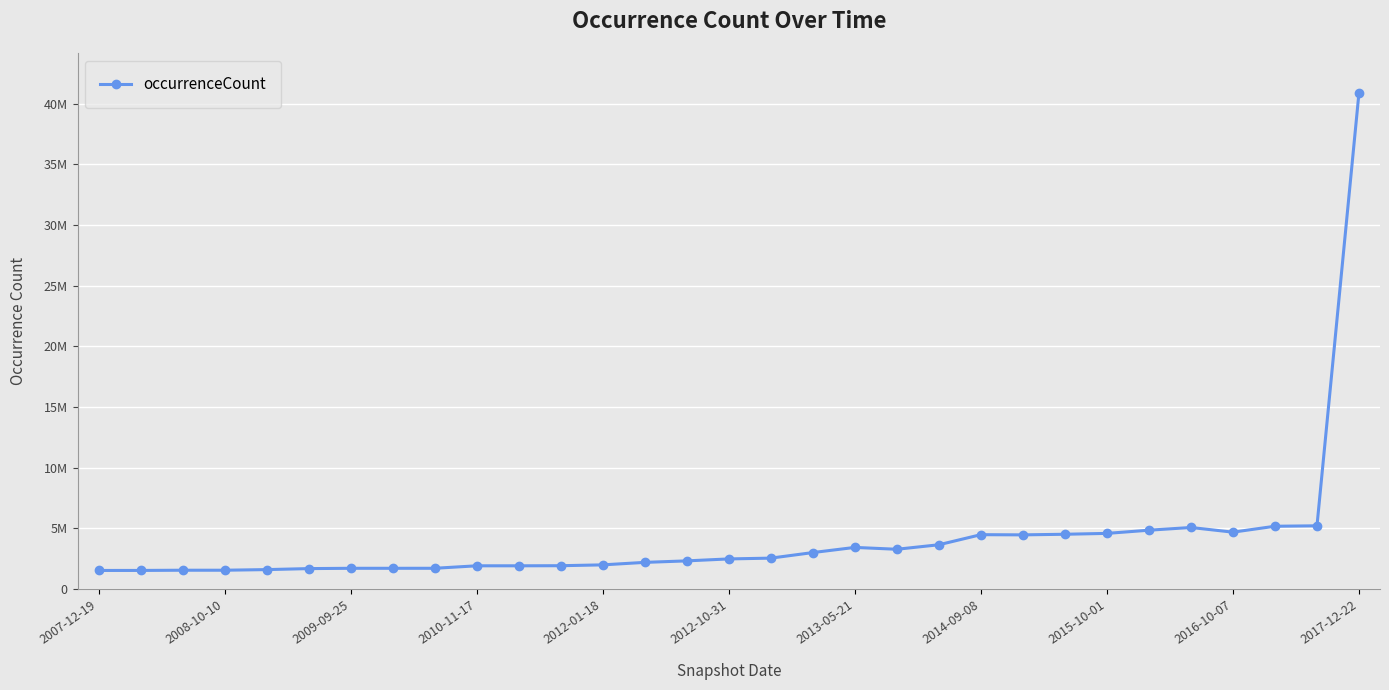

What is the value of the 15th point from the left?

2304837